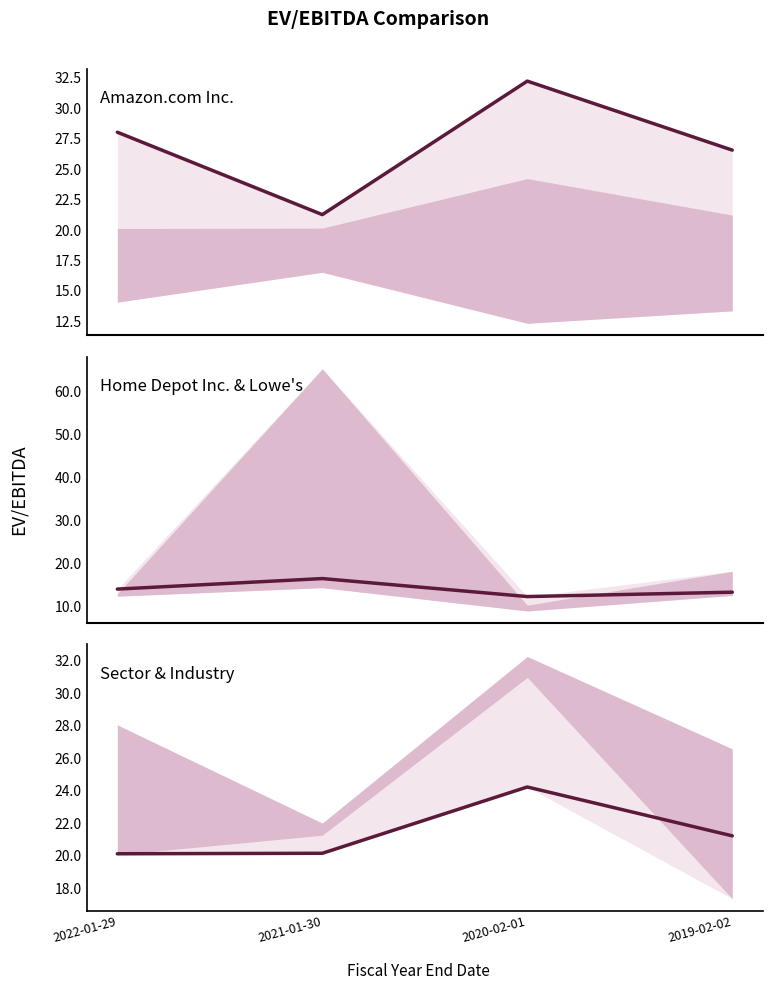

What is the average value of the Consumer Discretionary Distribution & Retail (Sector) series?

21.4